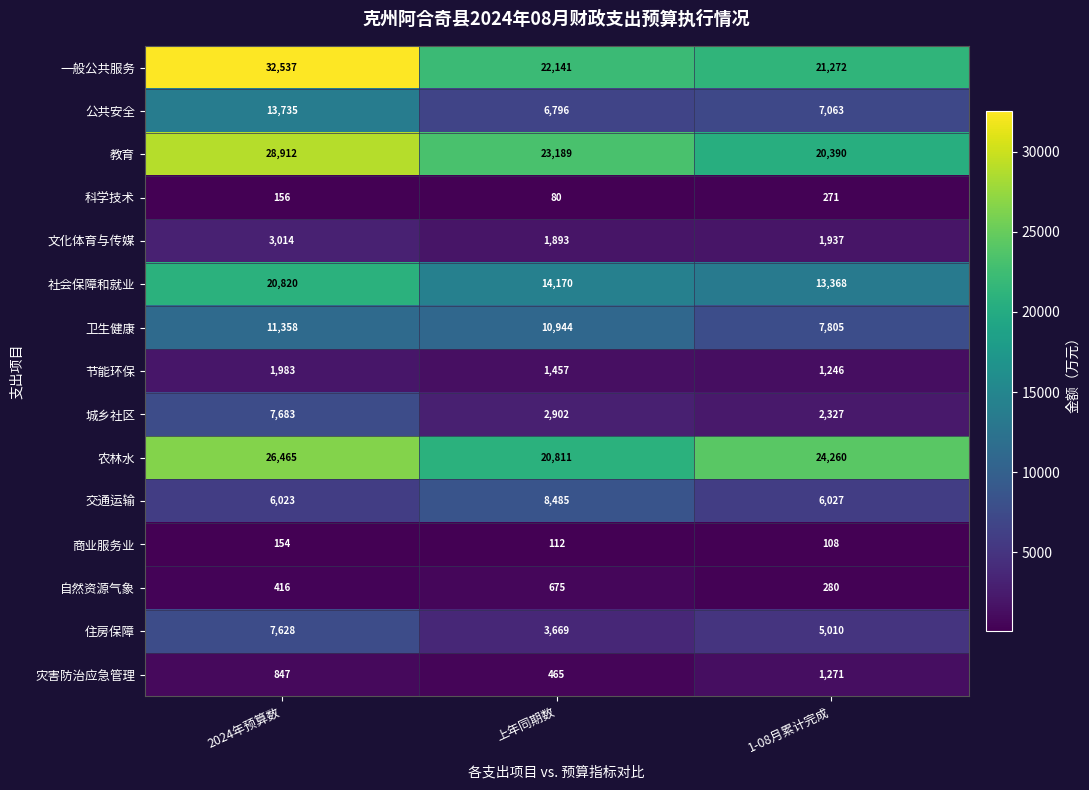

Where does the 一般公共服务 series first go above 22141?

2024年预算数